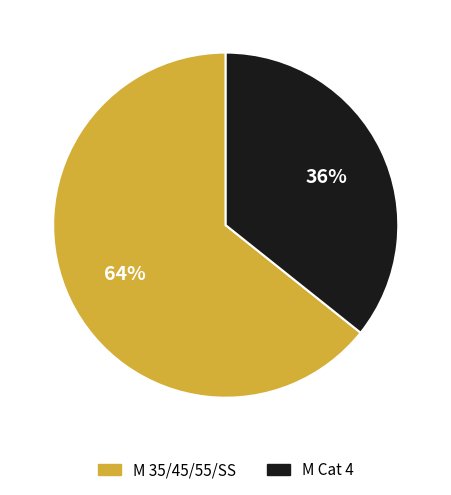

What is the largest slice in the pie chart?

M 35/45/55/SS